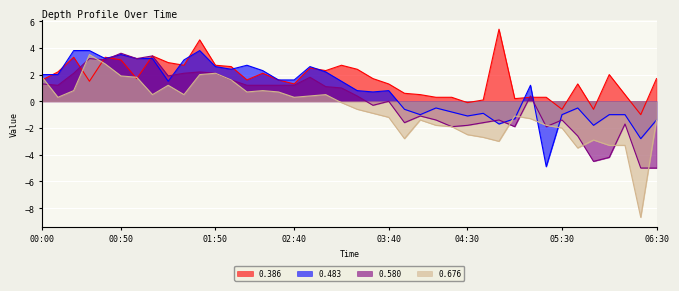

At which category does the chart reach its peak across all series?

04:50